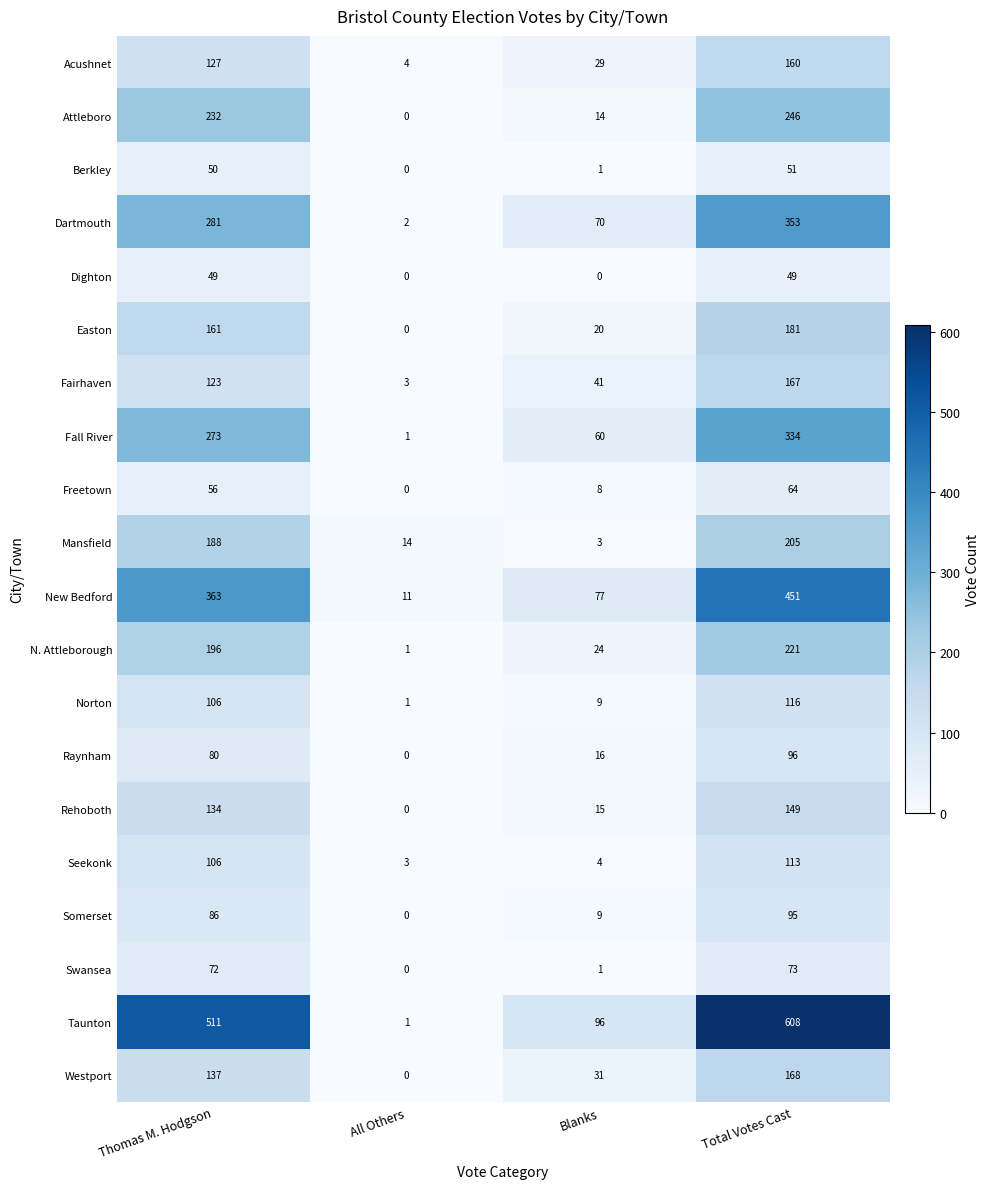

At how many categories does at least one series exceed 428?

2